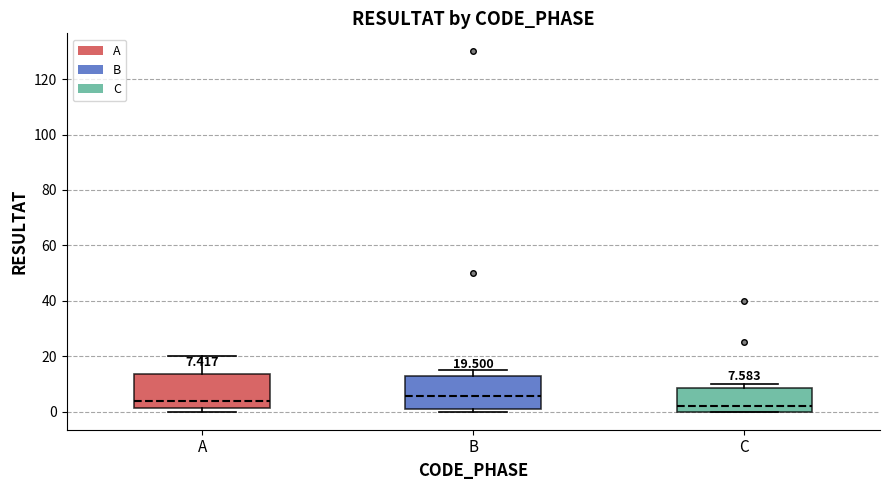

Which box has the lowest median line?

C